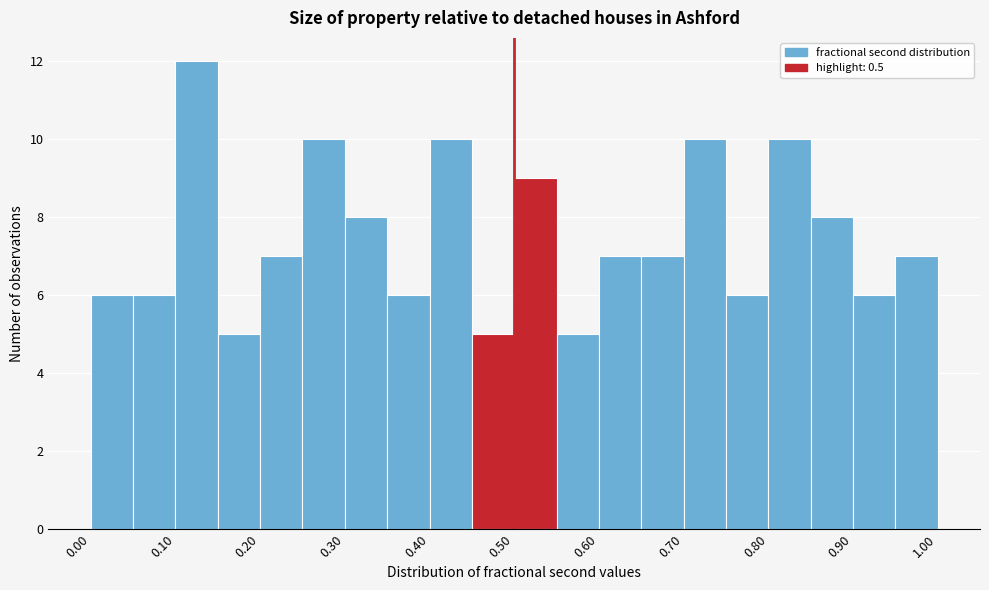

Reading left to right, transcribe this chart: for each bar, give the range it covers on the x-axis and its height. The values are not printed on the chart, so give them approximately, as read against the axis.

0.00 to 0.05: 6
0.05 to 0.10: 6
0.10 to 0.15: 12
0.15 to 0.20: 5
0.20 to 0.25: 7
0.25 to 0.30: 10
0.30 to 0.35: 8
0.35 to 0.40: 6
0.40 to 0.45: 10
0.45 to 0.50: 5
0.50 to 0.55: 9
0.55 to 0.60: 5
0.60 to 0.65: 7
0.65 to 0.70: 7
0.70 to 0.75: 10
0.75 to 0.80: 6
0.80 to 0.85: 10
0.85 to 0.90: 8
0.90 to 0.95: 6
0.95 to 1.00: 7